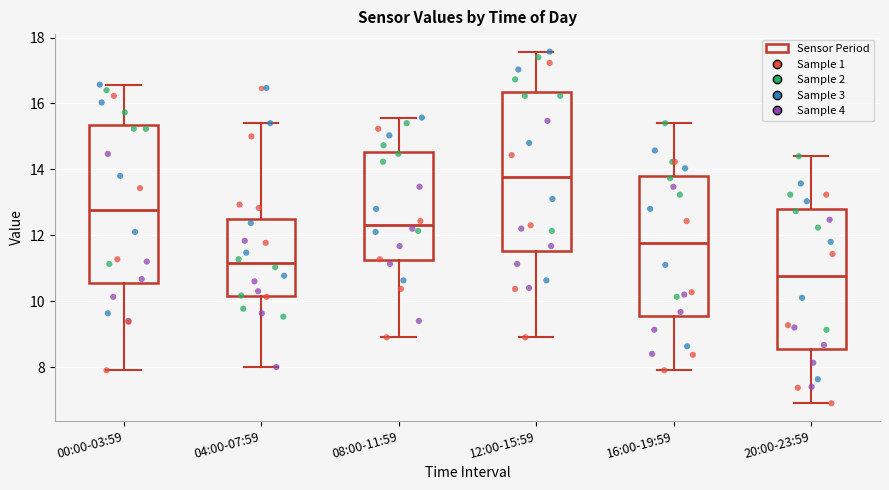

Where does the upper whisker of the box for 16:00-19:59 end on the y-axis? The values are not printed on the chart, so give them approximately, as read against the axis.

15.4